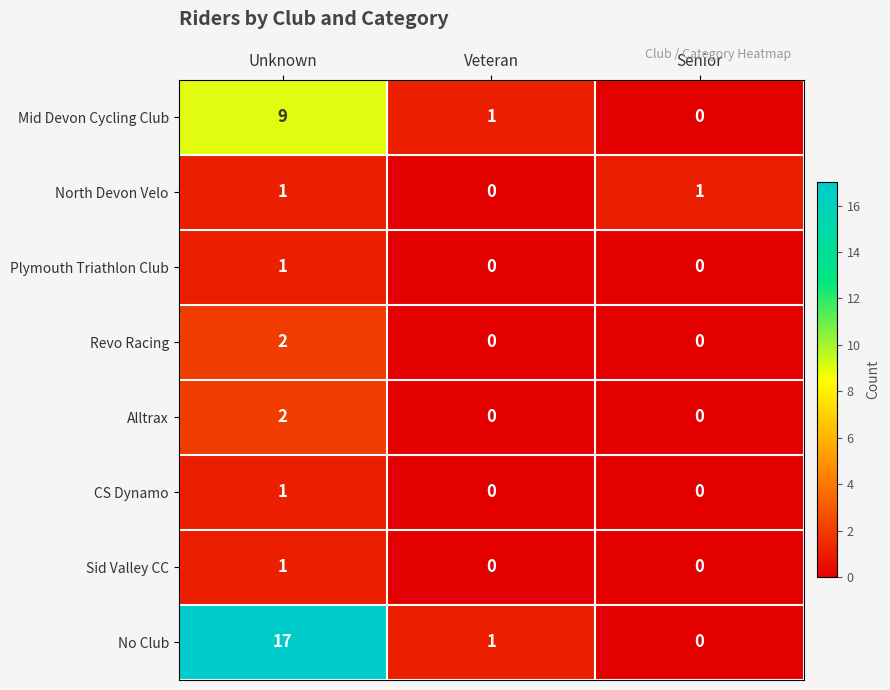

What is the difference between the maximum and second lowest values in the No Club series?

16